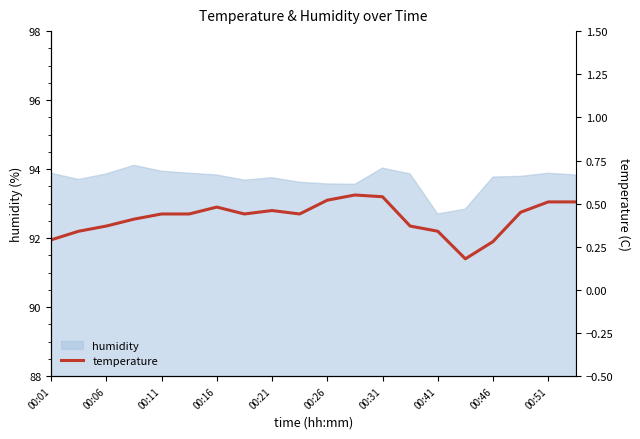

Where does the humidity series first go above 93?

00:01